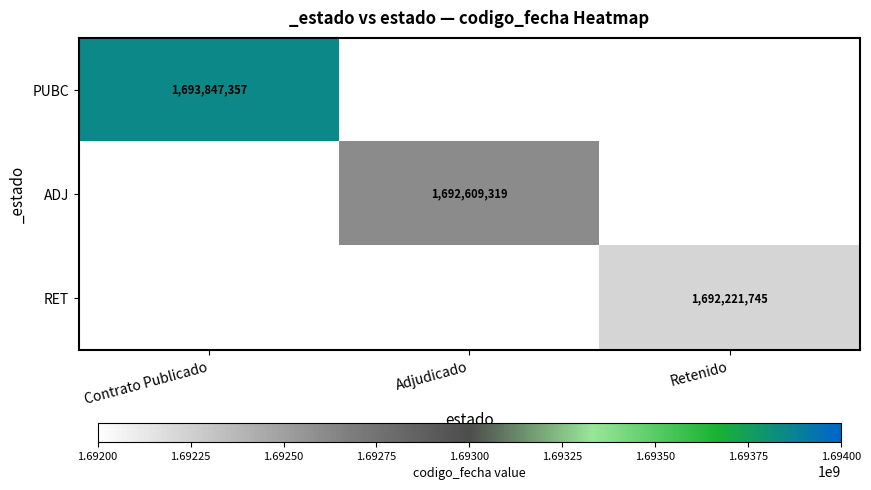

True or false: ADJ has a value of 361655774 at Adjudicado.

False